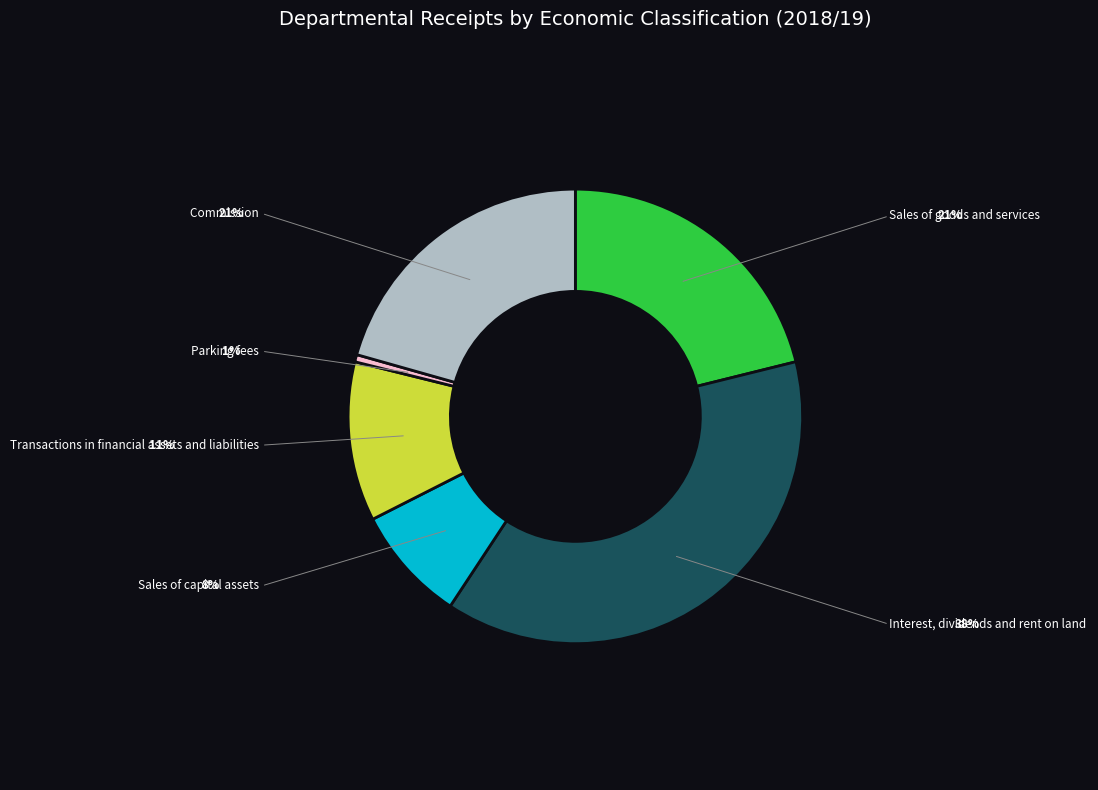

Is there any slice that represents more than half of the pie?

No